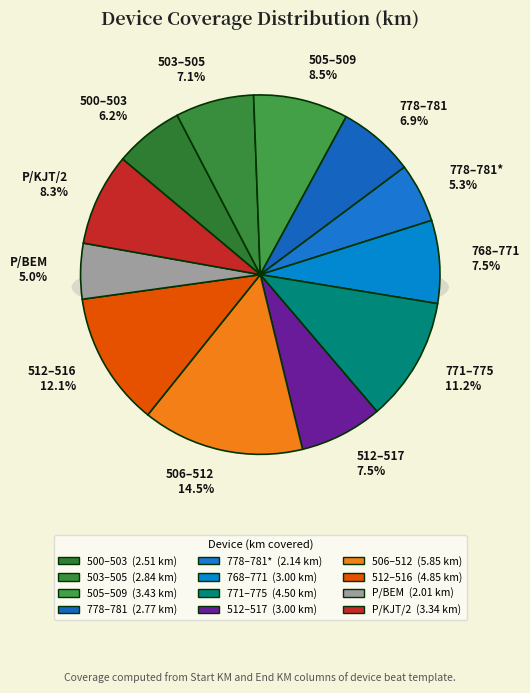

True or false: K/BG-SBI accounts for 1% of the total.

False